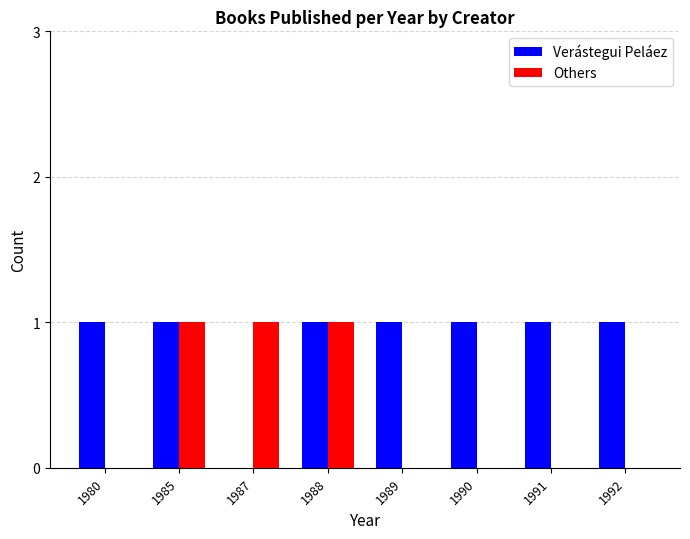

Which series has the largest total across all categories?

Verástegui Peláez